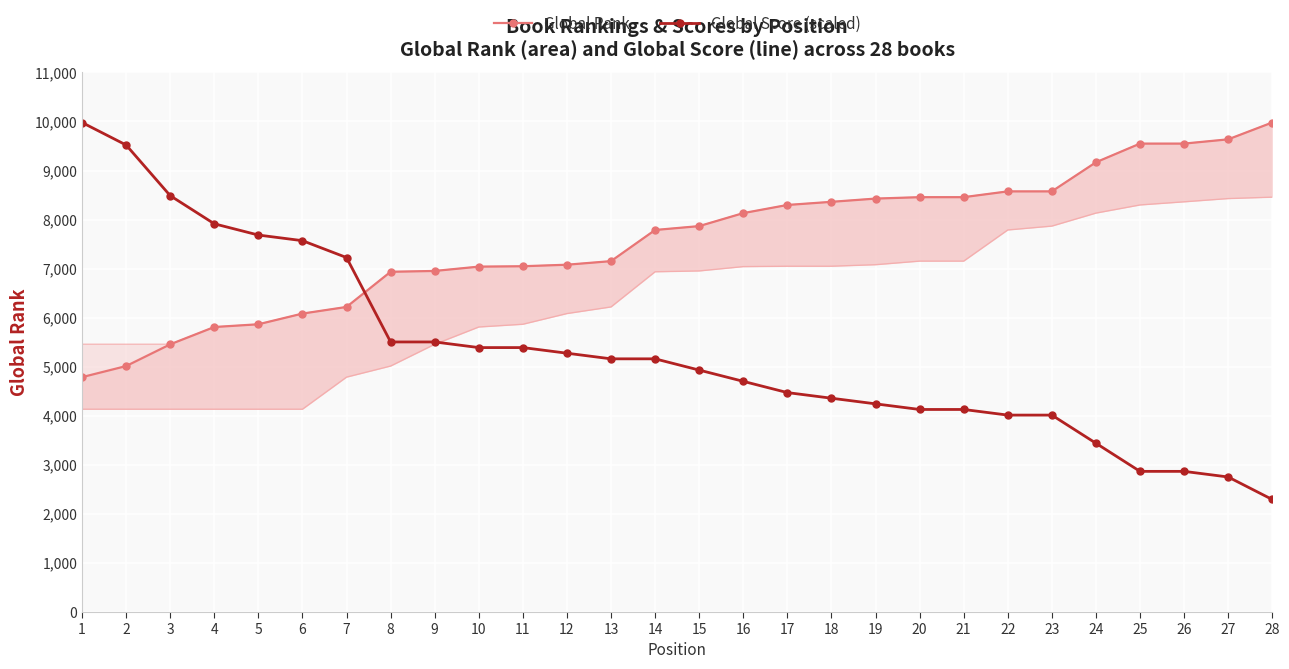

What is the sum of all Global Rank values?

212270.0